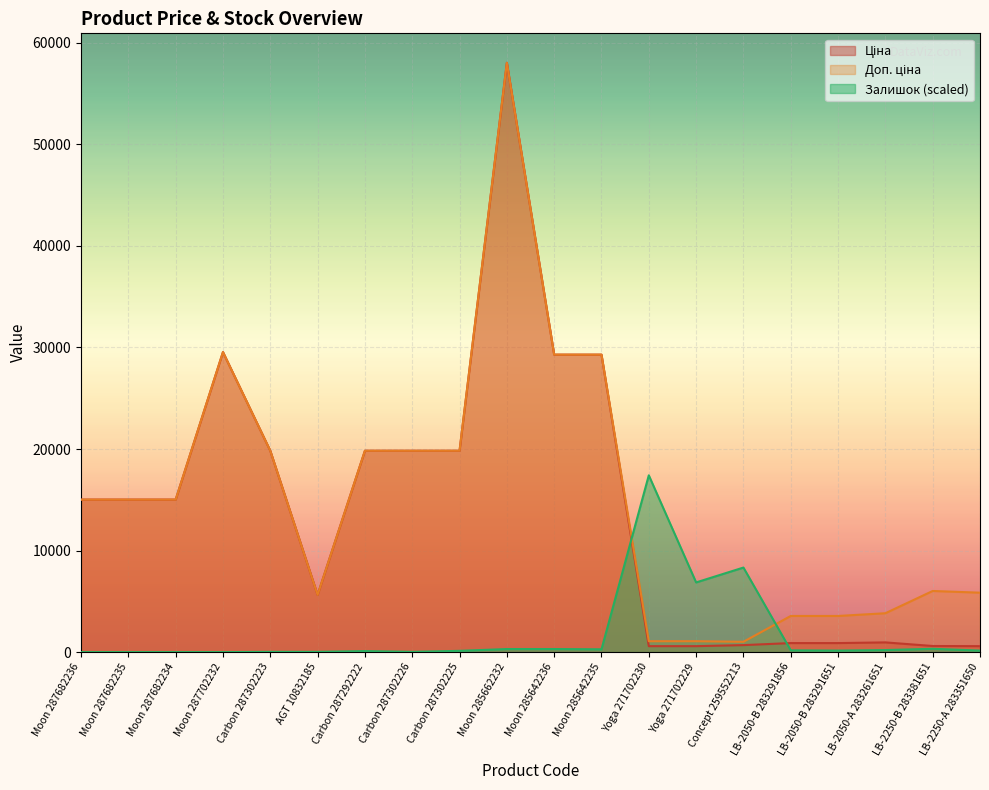

The value of Ціна at Moon 285662232 is 58037.0. True or false?

True